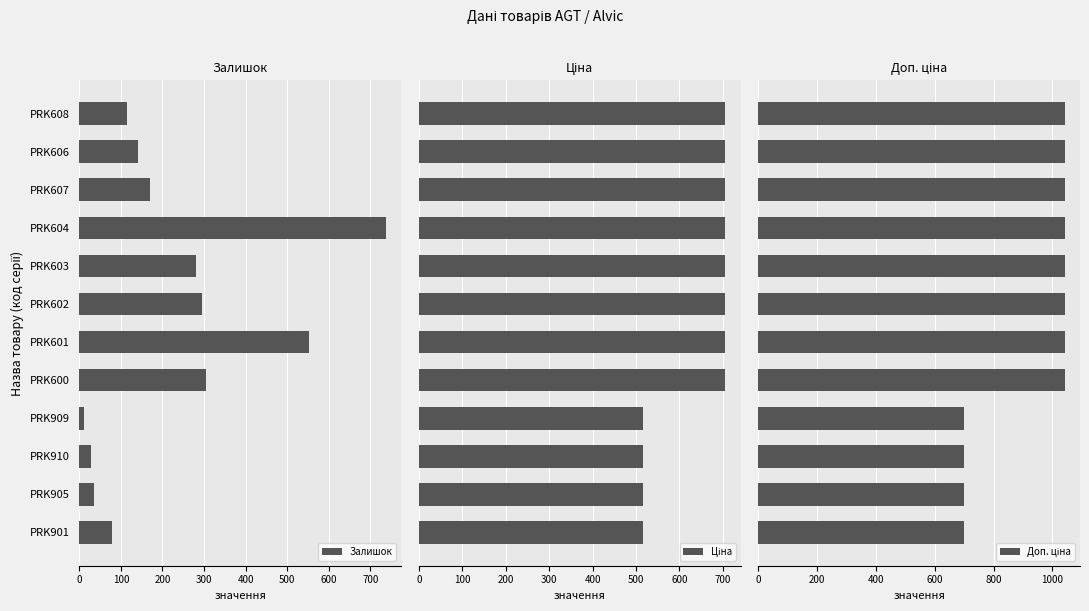

Count the number of categories in the chart.

12